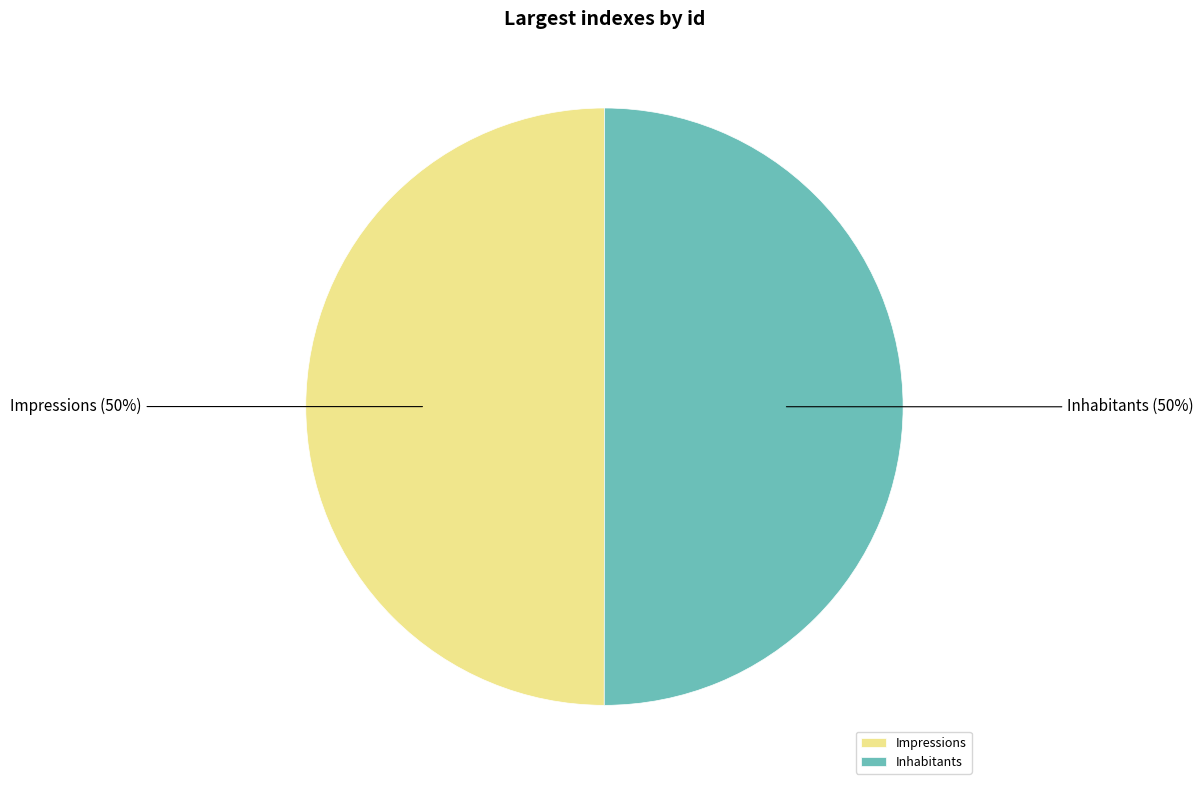

Is it true that Impressions is 50% of the pie?

True